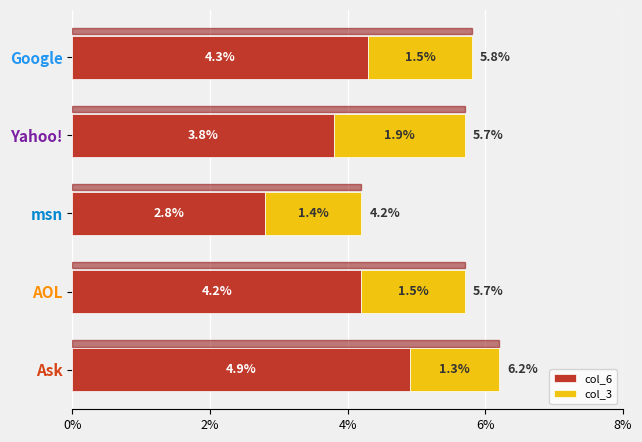

What is the average value of the col_6 series?

4.0